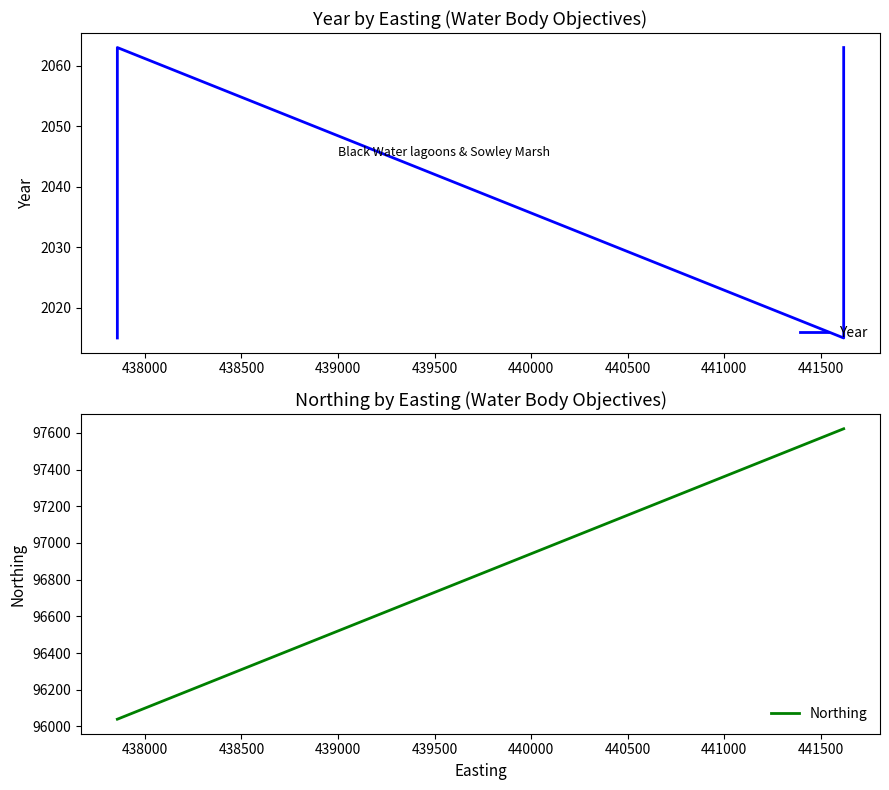

How many series are shown in this chart?

2